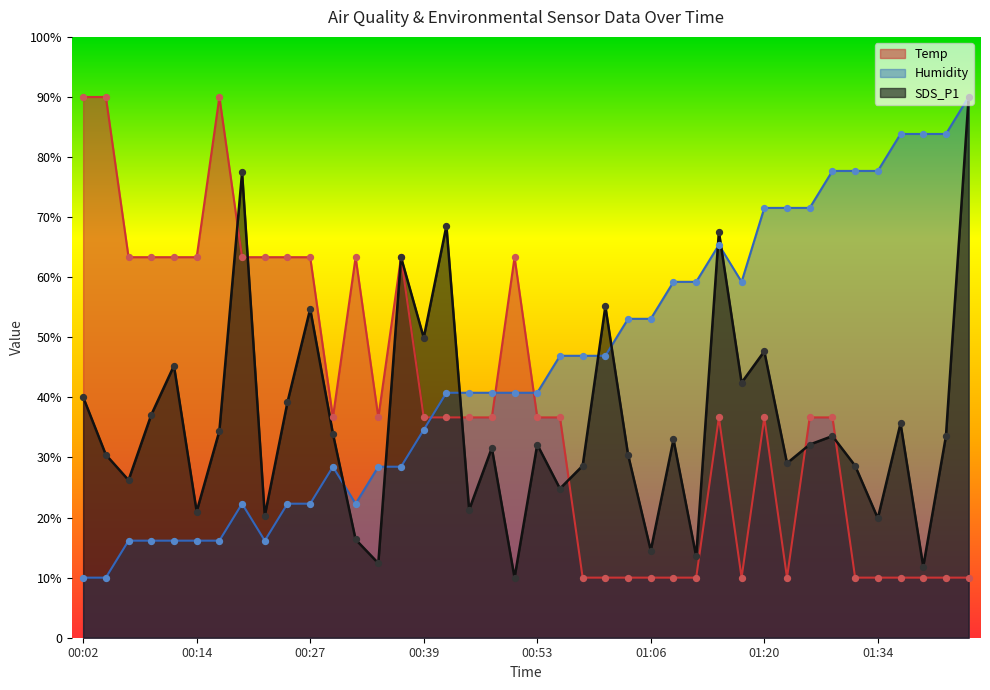

Which series has the largest Y range (max minus min)?

Temp